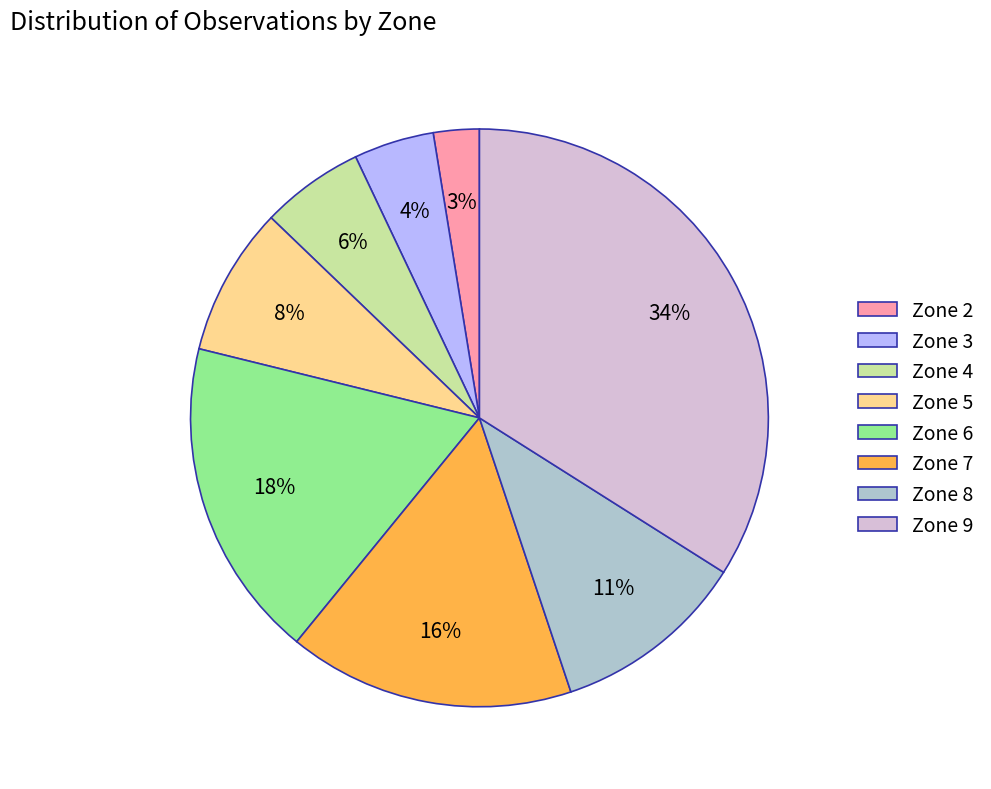

Rank the categories by value from highest to lowest.

Zone 9, Zone 6, Zone 7, Zone 8, Zone 5, Zone 4, Zone 3, Zone 2